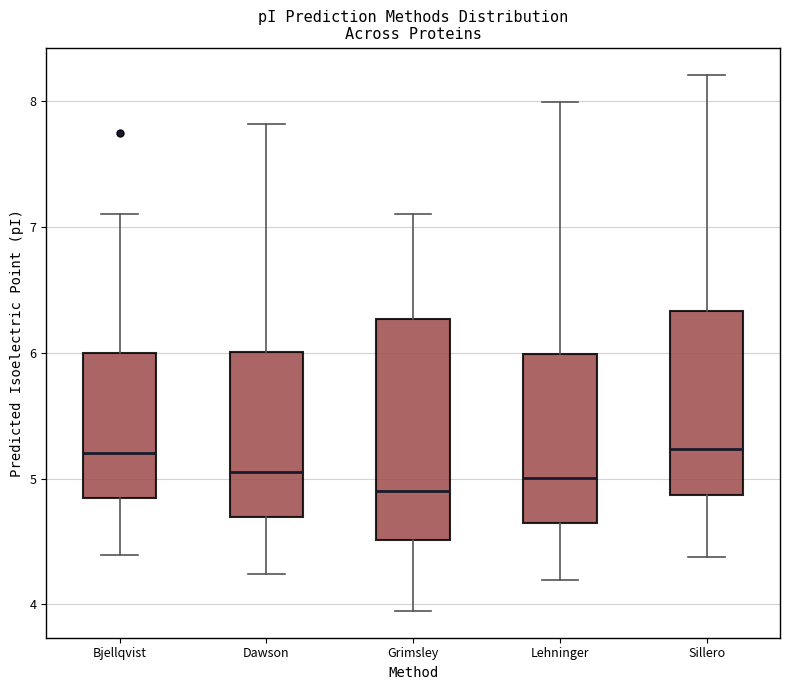

Reading left to right, transcribe this box plot: for each box, give where its median line is, the range the box spans, and where its two whiskers end, as read against the y-axis. The values are not printed on the chart, so give them approximately, as read against the axis.

Bjellqvist: median 5.2, box 4.8 to 6.0, whiskers 4.4 to 7.1
Dawson: median 5.1, box 4.7 to 6.0, whiskers 4.2 to 7.8
Grimsley: median 4.9, box 4.5 to 6.3, whiskers 3.9 to 7.1
Lehninger: median 5.0, box 4.6 to 6.0, whiskers 4.2 to 8.0
Sillero: median 5.2, box 4.9 to 6.3, whiskers 4.4 to 8.2